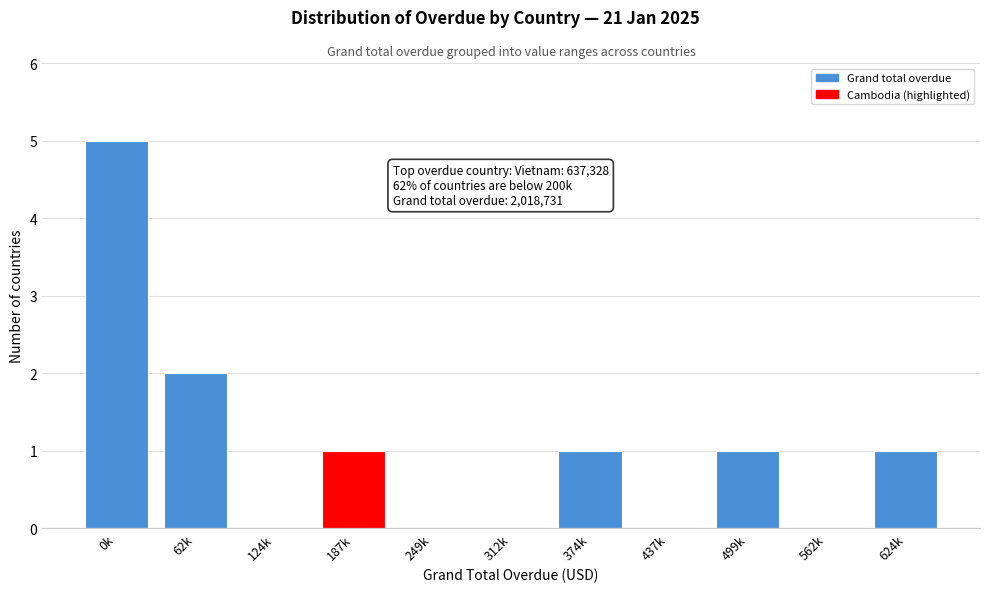

Reading right to left, list all the values displayed in this chart.

624k=1	562k=0	499k=1	437k=0	374k=1	312k=0	249k=0	187k=1	124k=0	62k=2	0k=5